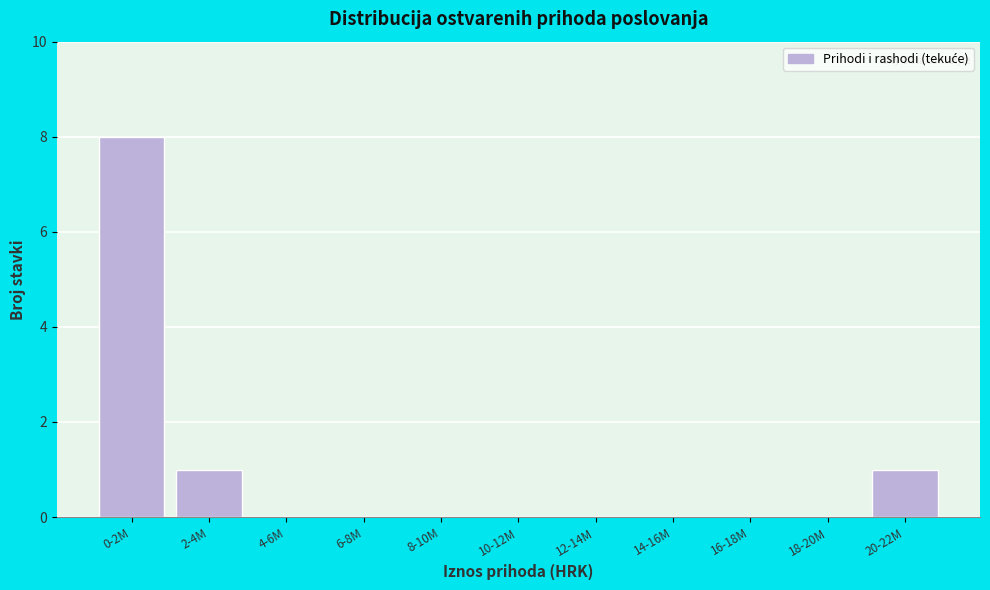

Reading right to left, transcribe all the data shown in this chart.

20-22M=1	18-20M=0	16-18M=0	14-16M=0	12-14M=0	10-12M=0	8-10M=0	6-8M=0	4-6M=0	2-4M=1	0-2M=8